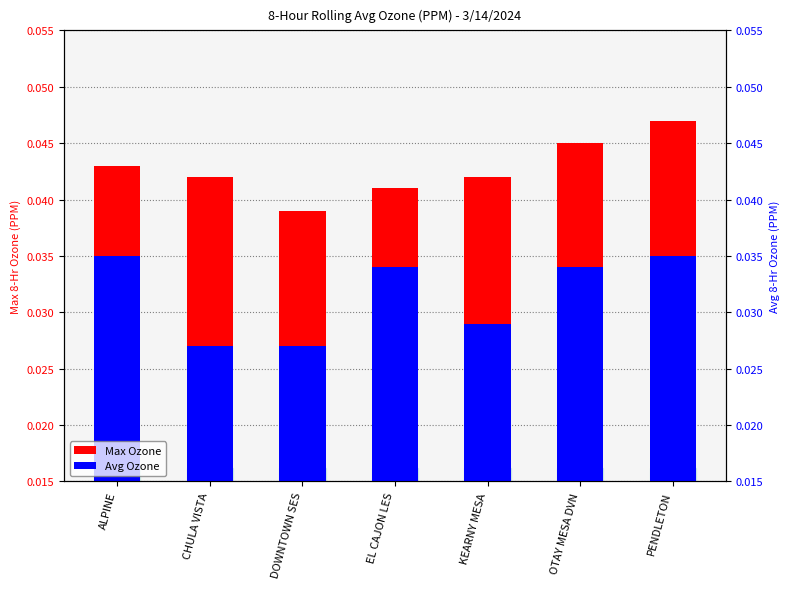

What is the label of the 3rd bar from the left?

DOWNTOWN SES